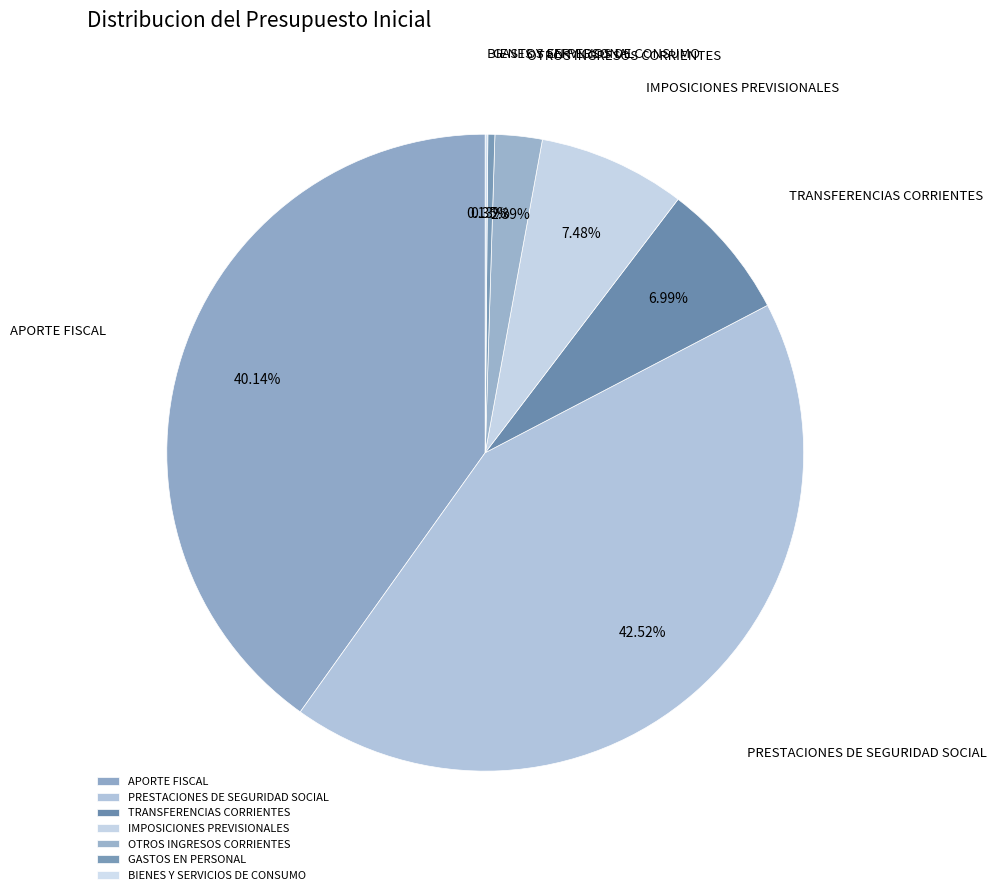

Which slice is the largest?

PRESTACIONES DE SEGURIDAD SOCIAL